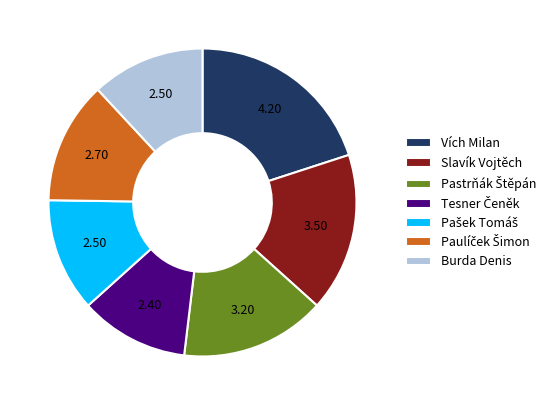

What is the largest slice in the pie chart?

Vích Milan